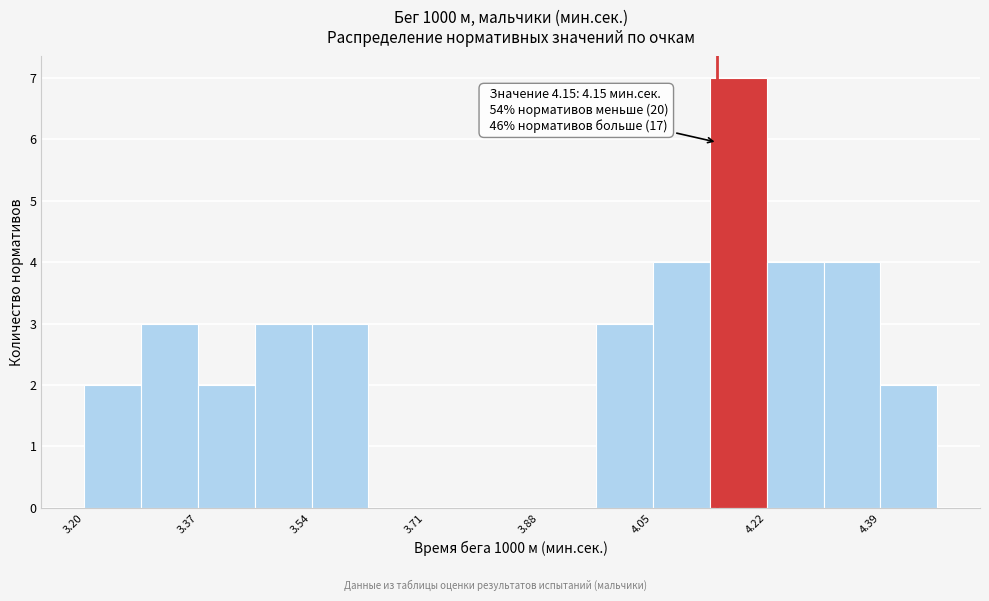

Over which range of the x-axis is the bar tallest?

4.14 to 4.22